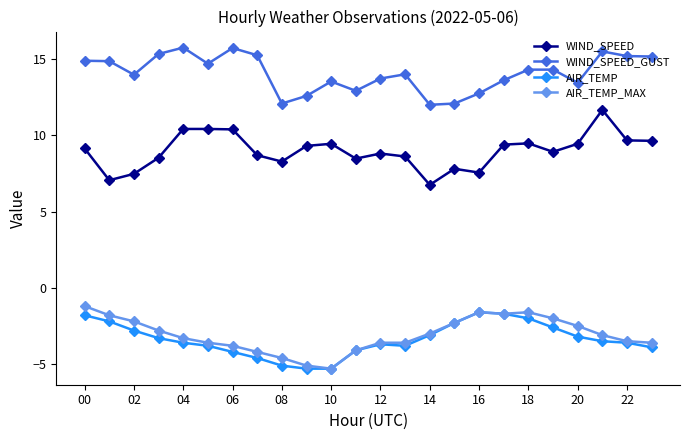

Which series has the largest total across all categories?

WIND_SPEED_GUST